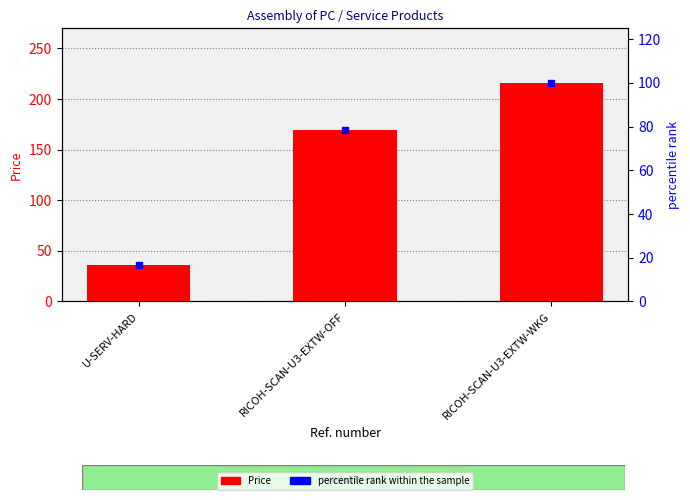

What is the difference between the maximum and minimum values in the Price series?

180.0